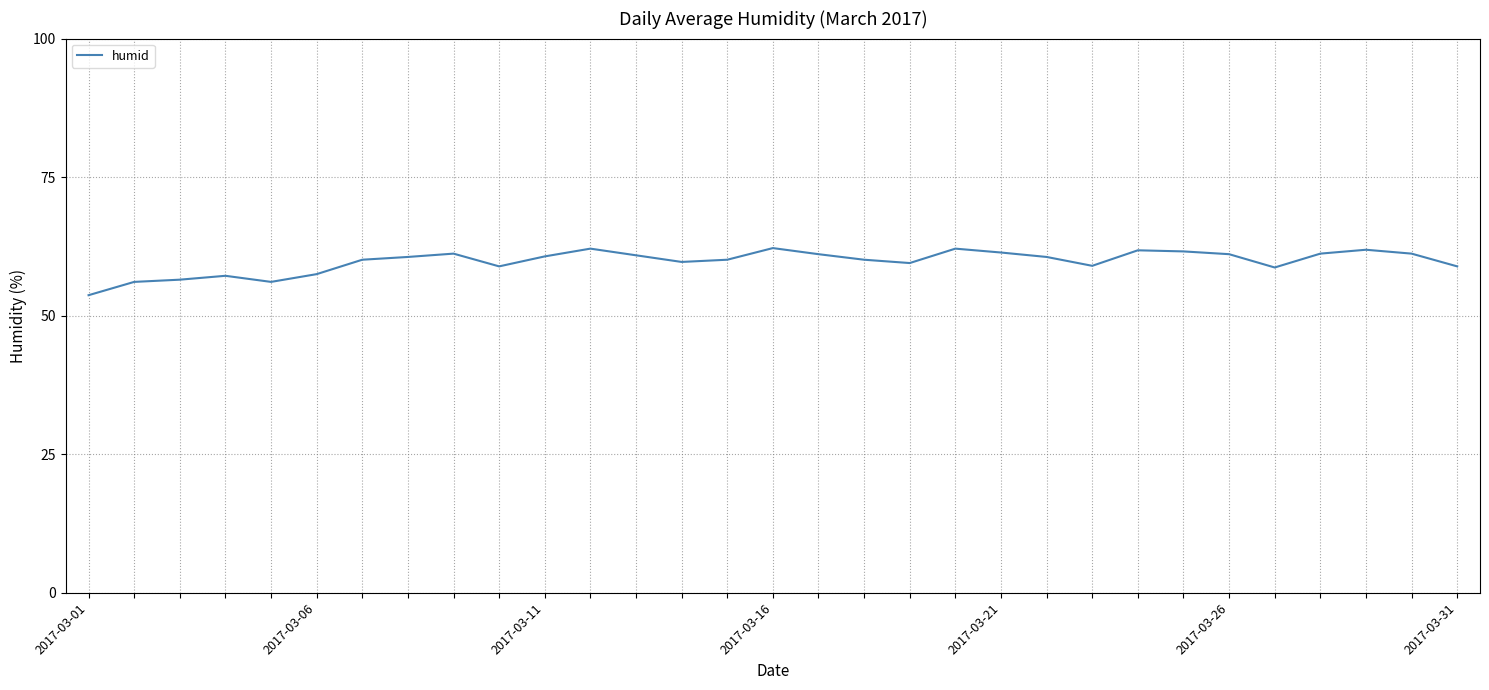

What is the smallest value displayed?

53.7